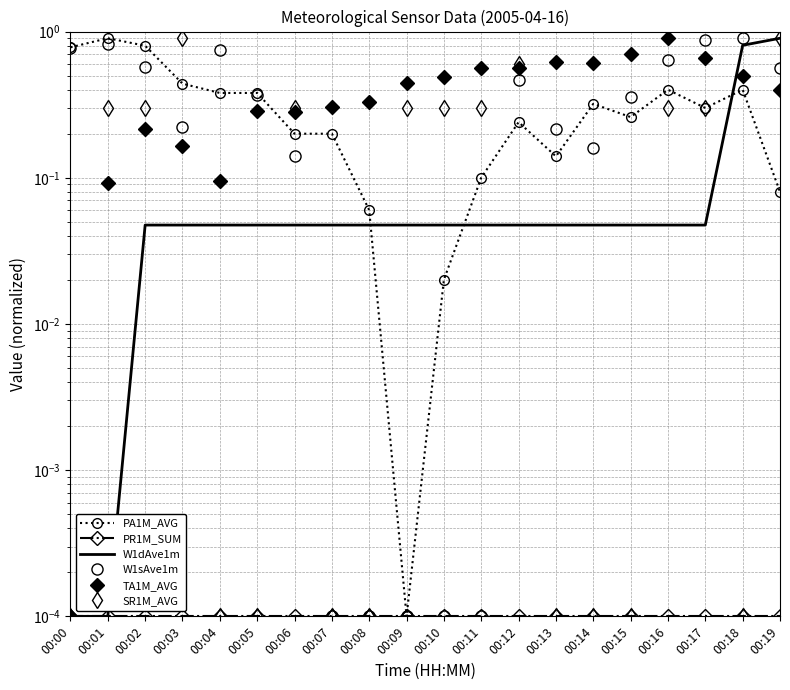

Which series has the widest spread of values?

PA1M_AVG